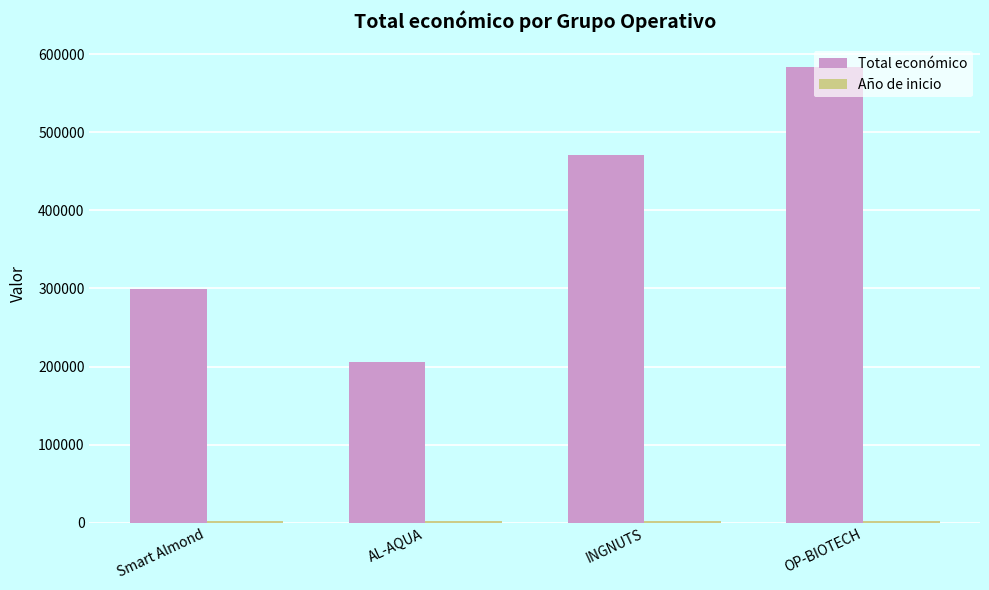

Does the chart contain stacked bars?

No